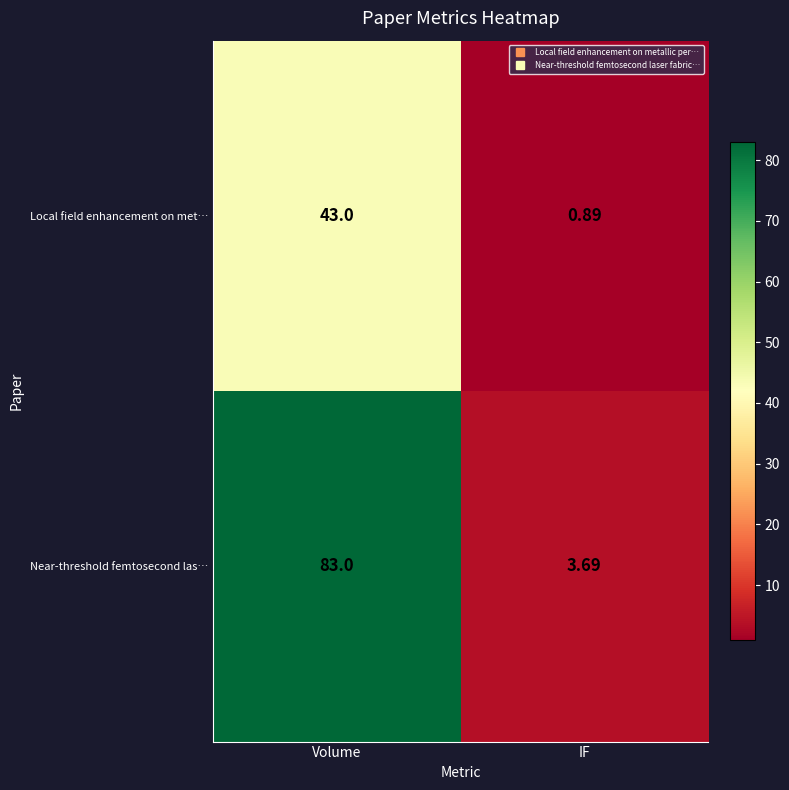

Which series has the largest total across all categories?

Near-threshold femtosecond las…